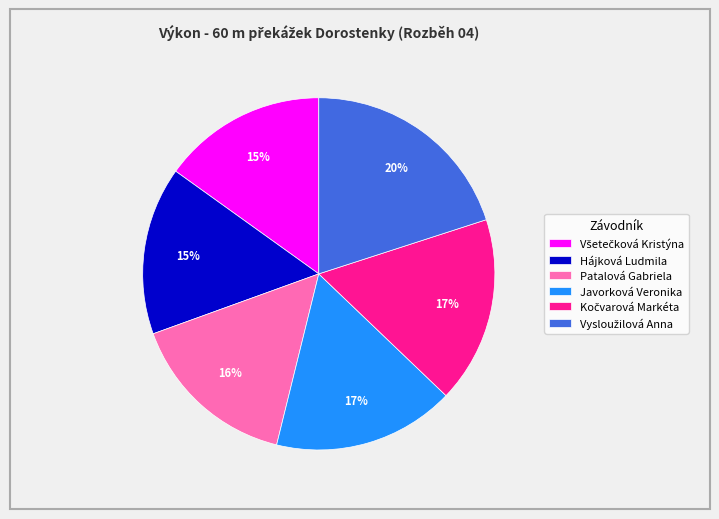

To the nearest percent, what percentage of the pie is Javorková Veronika?

17%